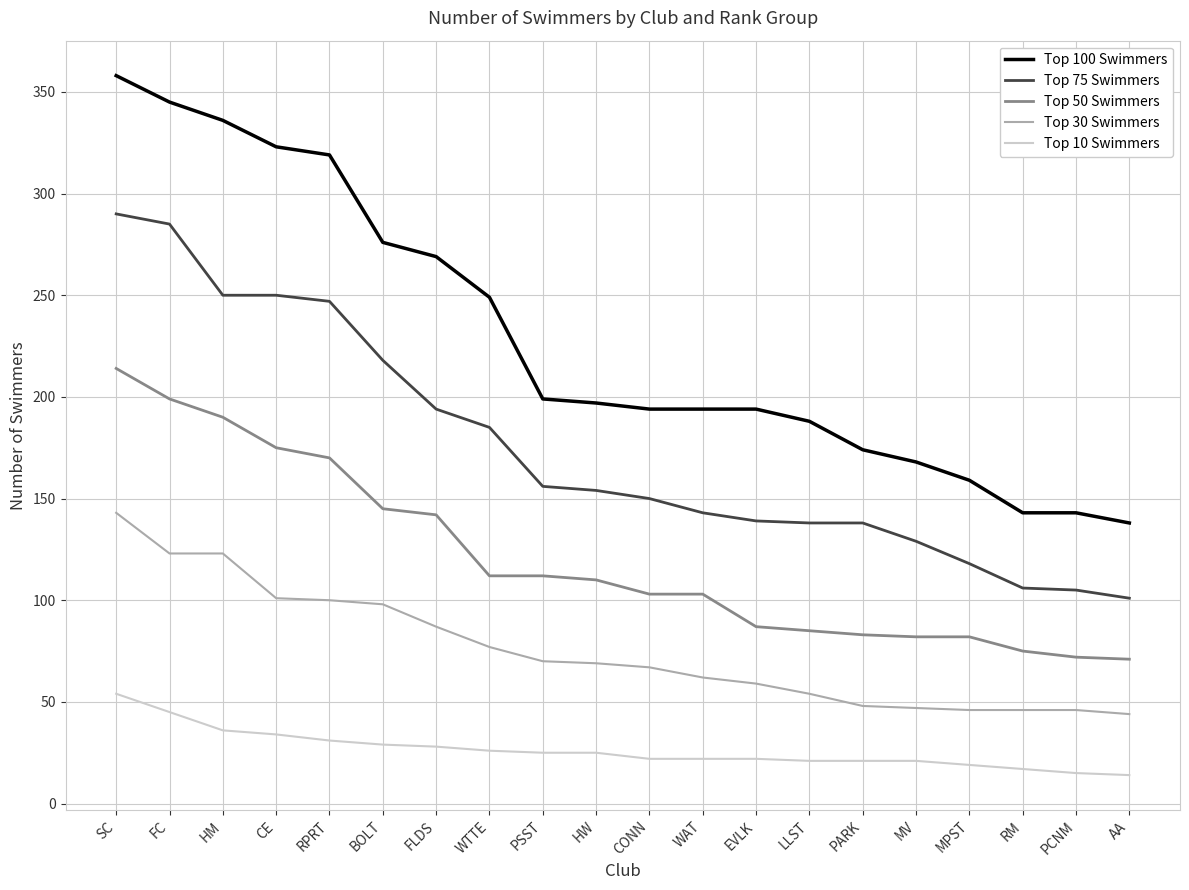

True or false: Top 30 Swimmers and Top 50 Swimmers intersect in this chart.

False